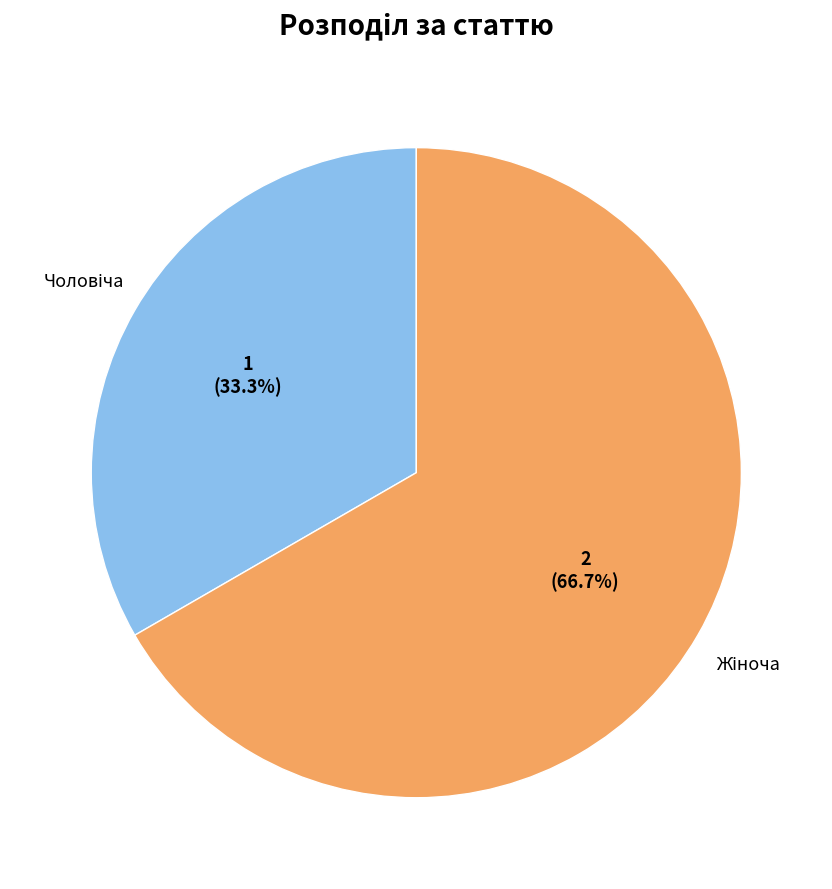

Does any single category account for the majority?

Yes